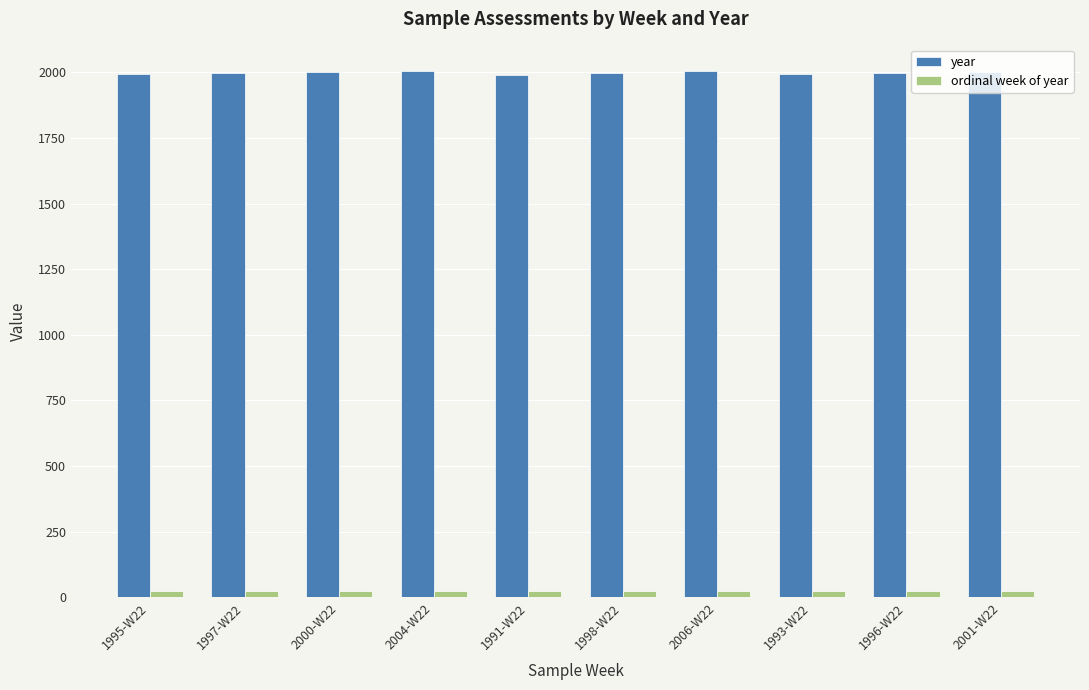

What is the label of the 7th bar from the left?

2006-W22